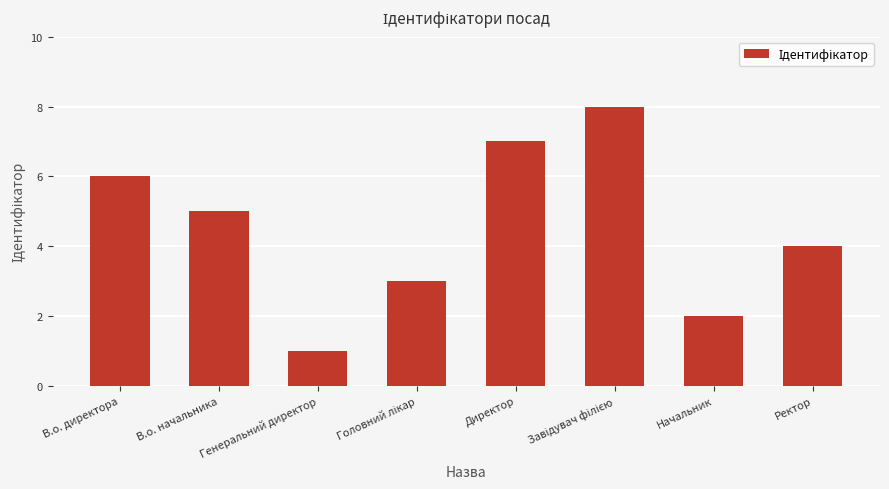

What is the maximum value shown in the chart?

8